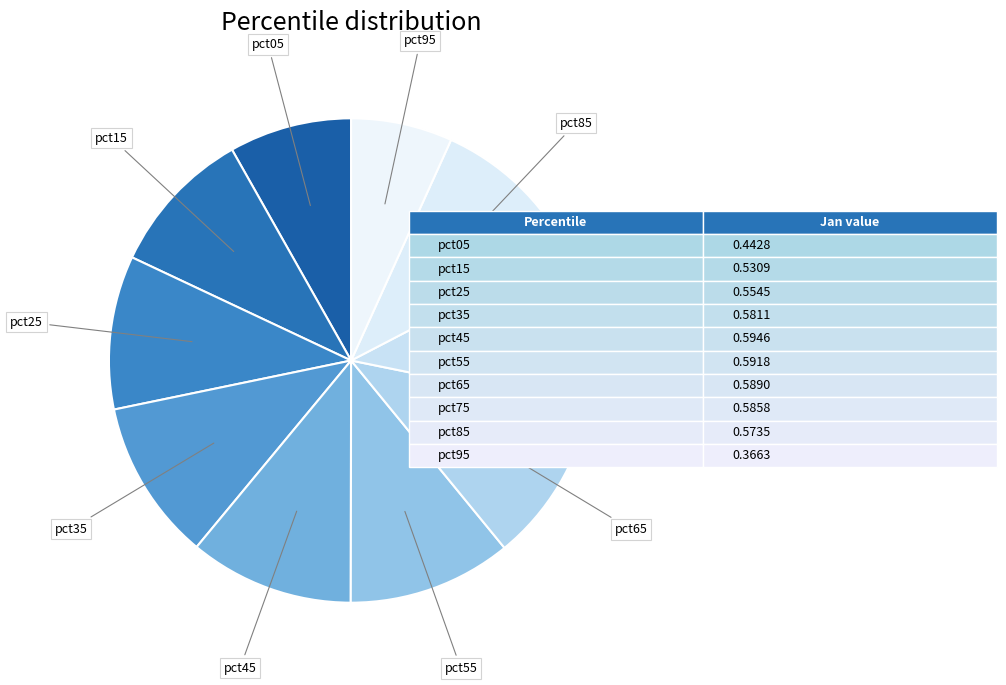

How many segments does this pie chart have?

10